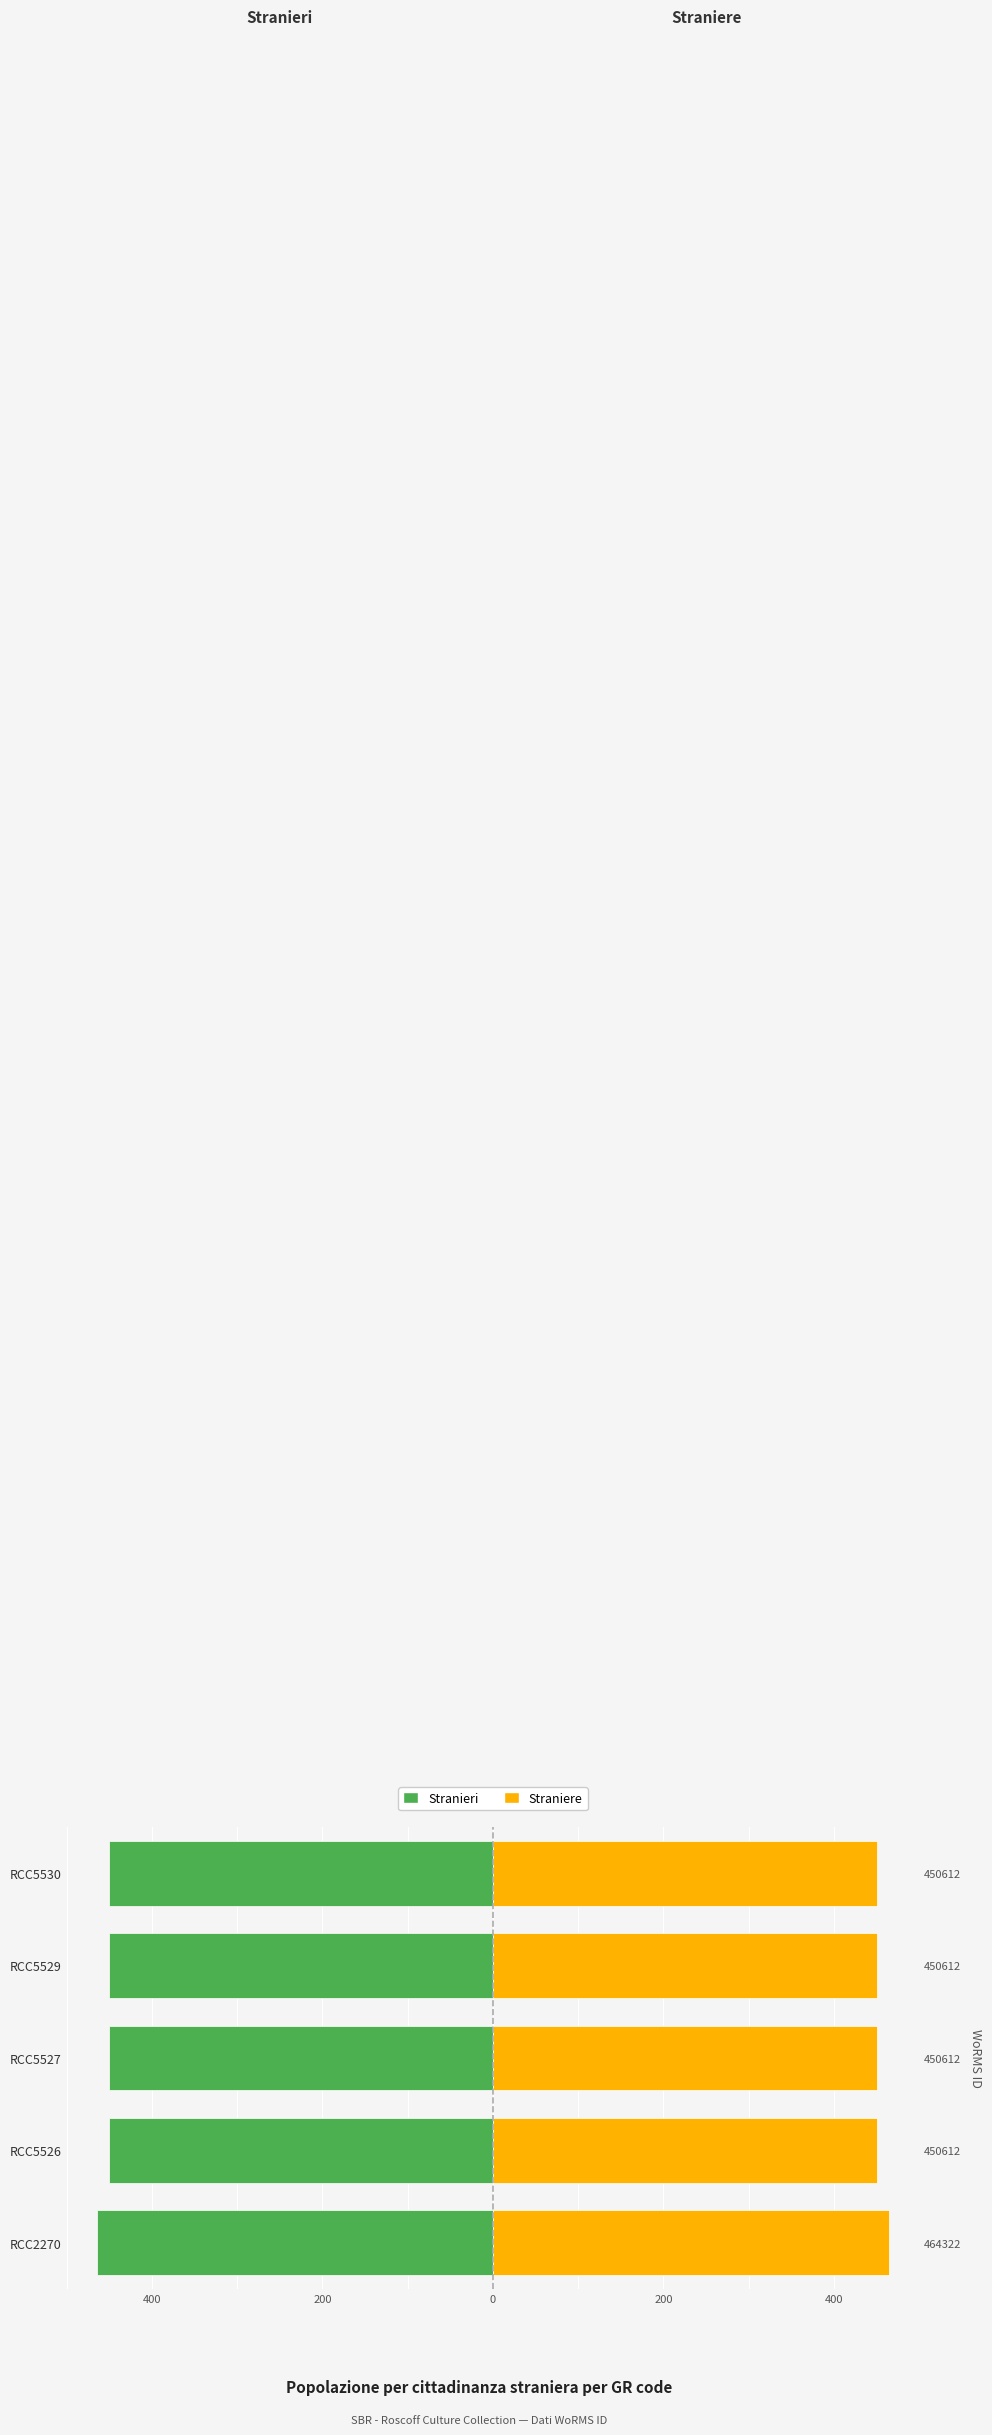

True or false: Stranieri has a value of -285.5 at RCC5529.

False